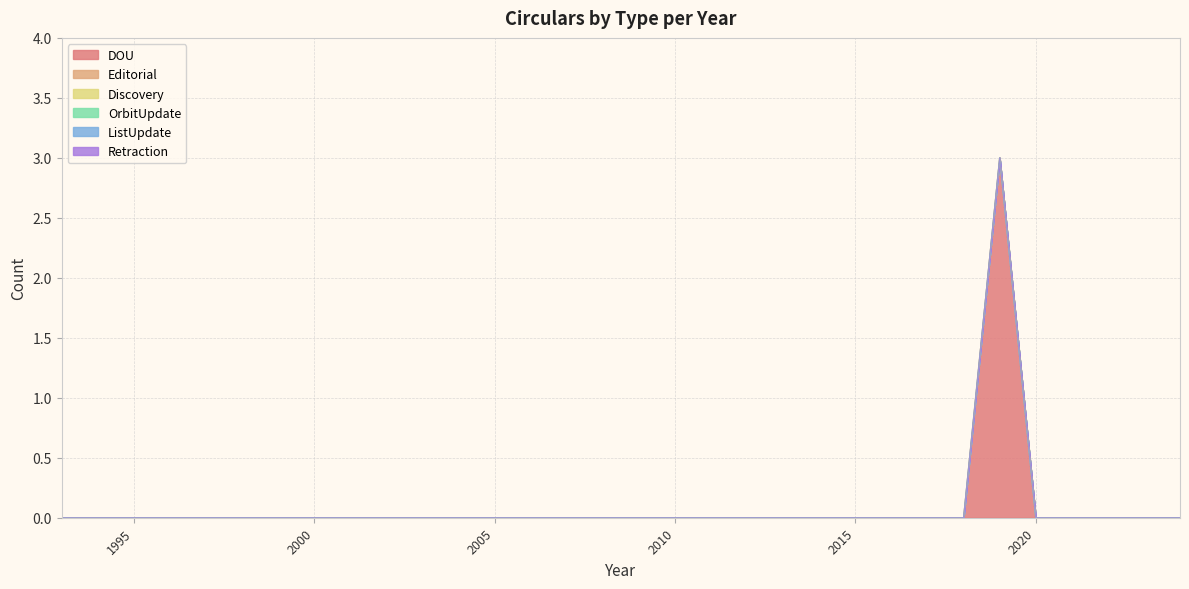

Is it true that Editorial equals 0 at 2001?

True